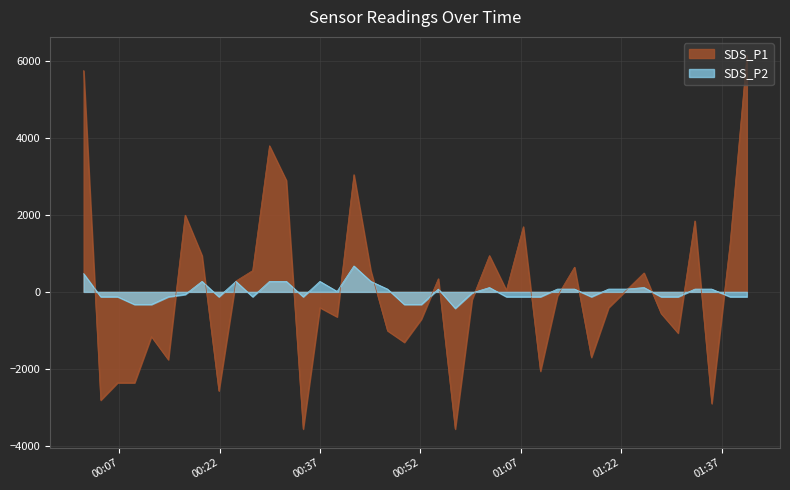

How many lines are shown in the chart?

2